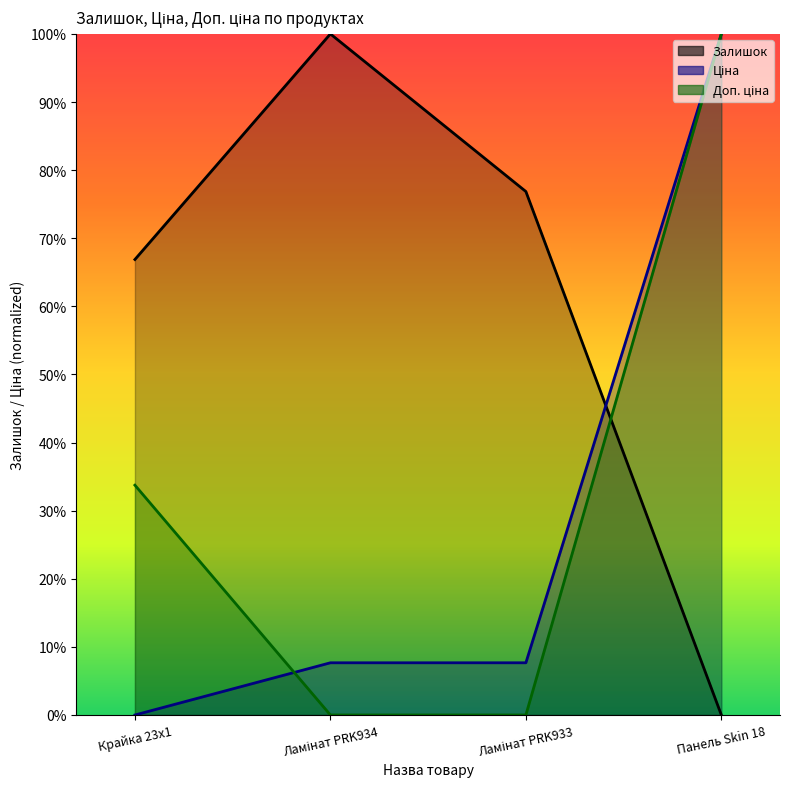

What is the difference between the Доп. ціна values at Ламінат PRK934 and Крайка 23x1?

33.7